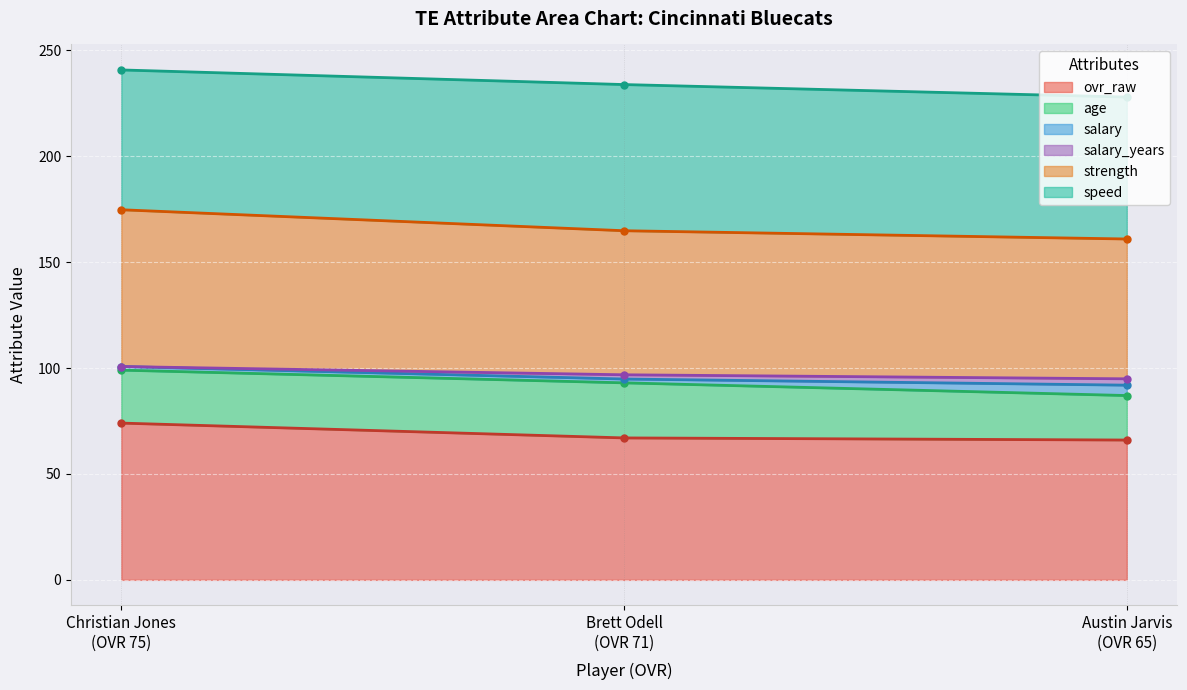

What is the minimum value shown in the chart?

66.0